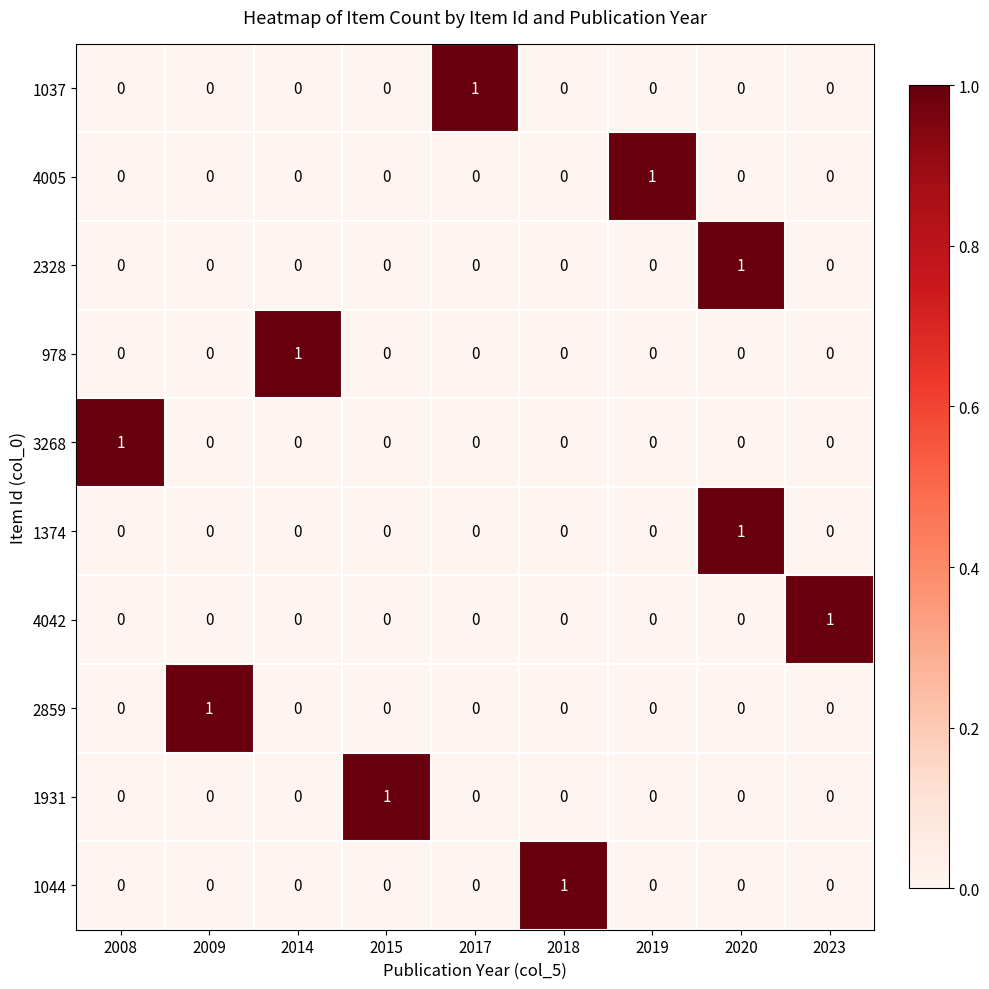

How many 4005 values are between 0 and 1?

9